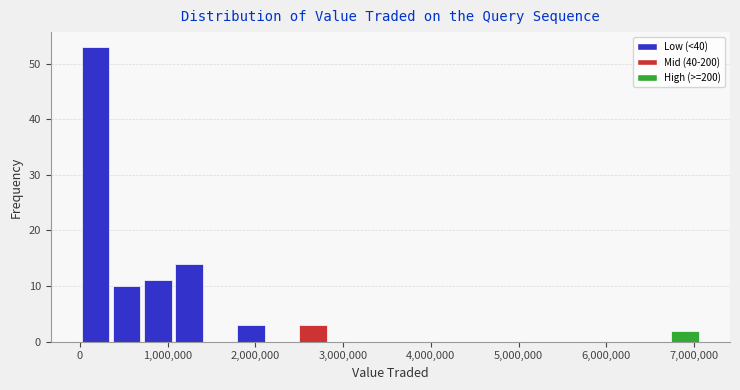

Read against the x-axis, roughly where is the centre of the tallest bar?

200000